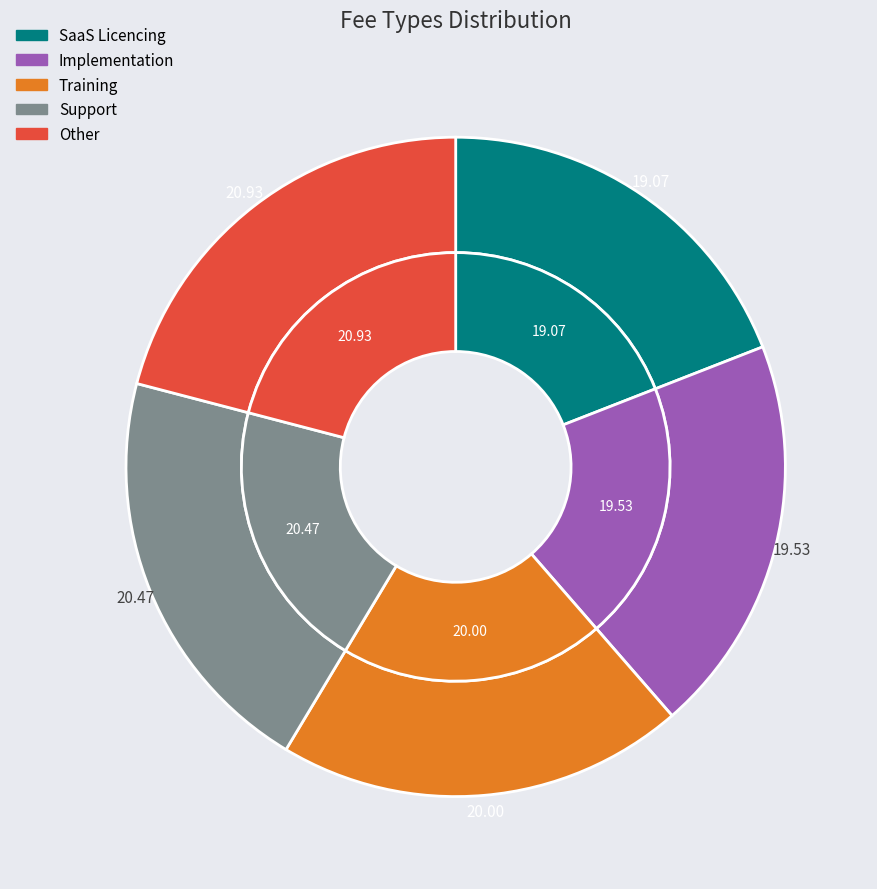

To the nearest percent, what percentage of the pie is Support?

20%